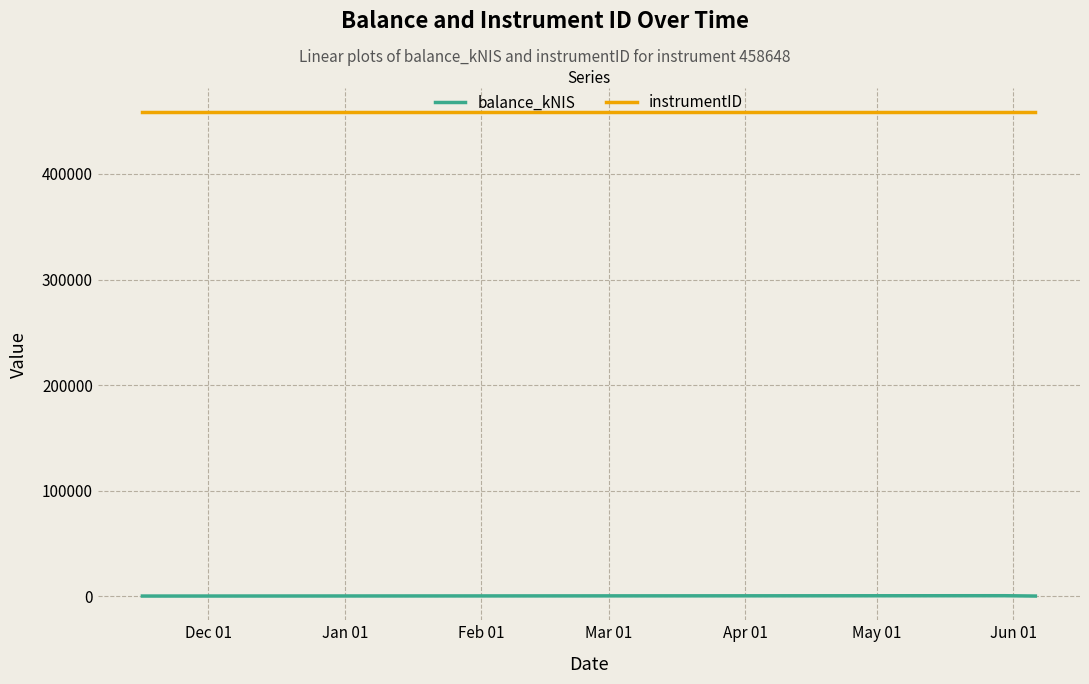

What is the sum of all instrumentID values?

1375944.0